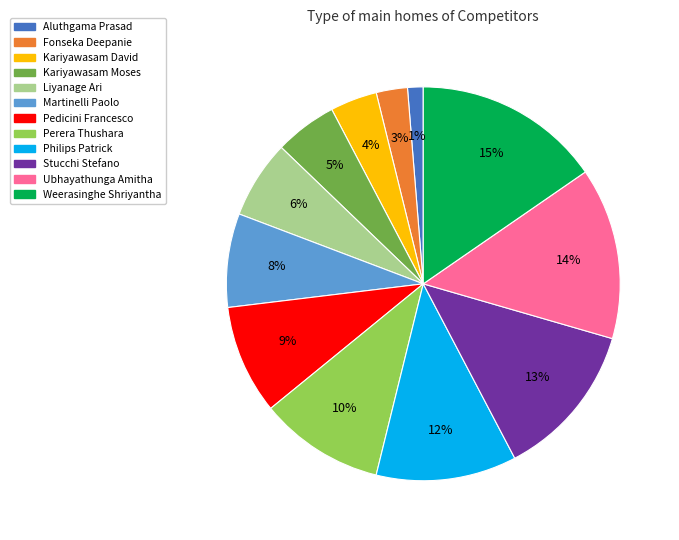

To the nearest percent, what portion does Ubhayathunga Amitha represent?

14%